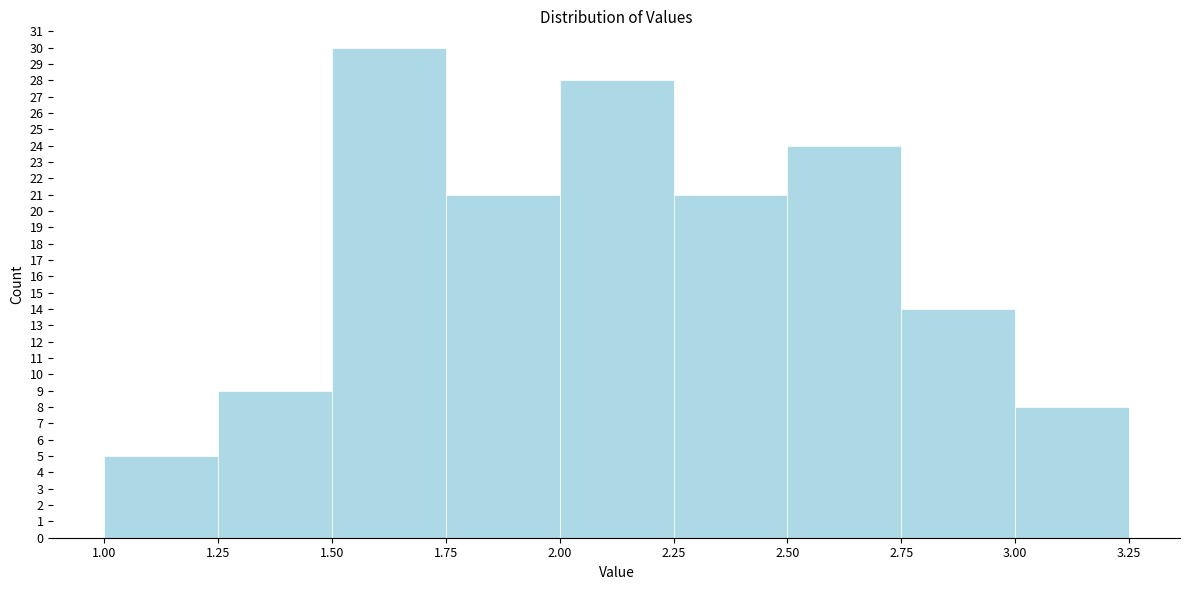

Reading left to right, list every bar in this chart as the range it spans on the x-axis followed by its height. The values are not printed on the chart, so give them approximately, as read against the axis.

1.00 to 1.25: 5
1.25 to 1.50: 9
1.50 to 1.75: 30
1.75 to 2.00: 21
2.00 to 2.25: 28
2.25 to 2.50: 21
2.50 to 2.75: 24
2.75 to 3.00: 14
3.00 to 3.25: 8